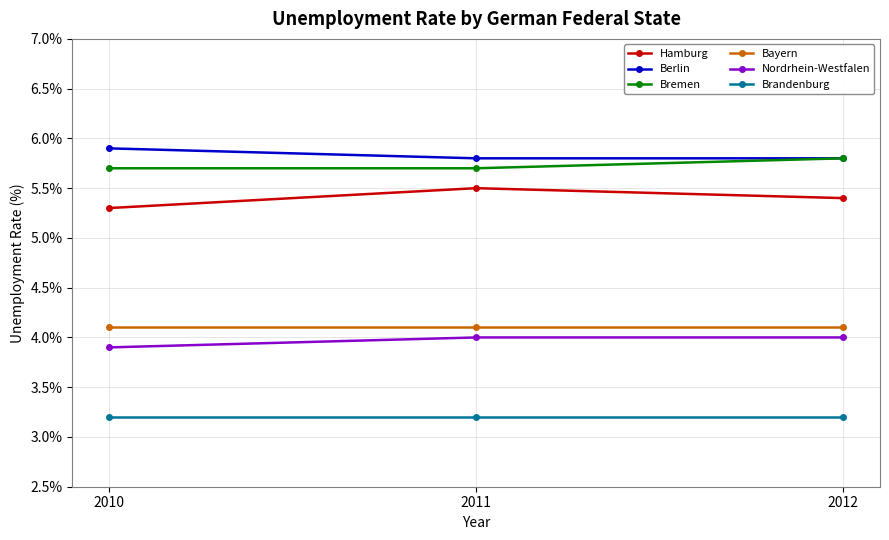

Rank the series at 2011 from highest to lowest value.

Berlin, Bremen, Hamburg, Bayern, Nordrhein-Westfalen, Brandenburg